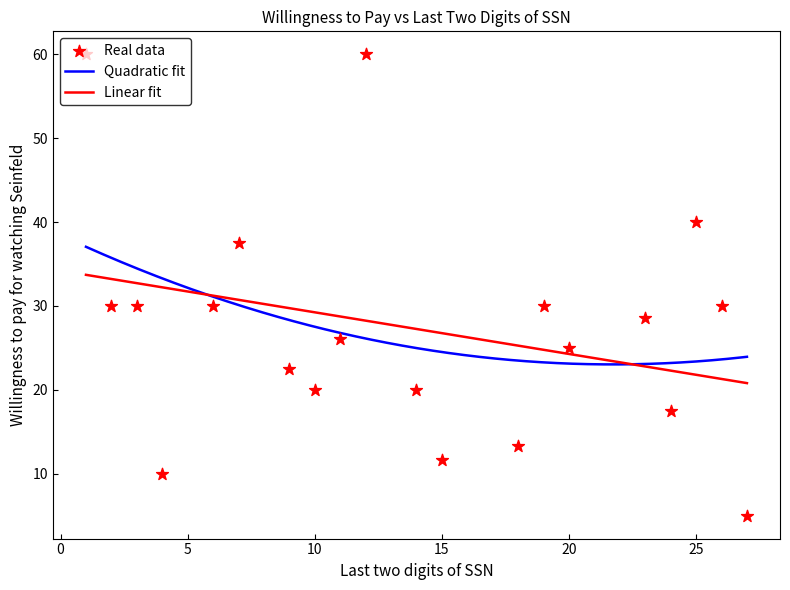

What is the minimum value for Linear fit?

20.8